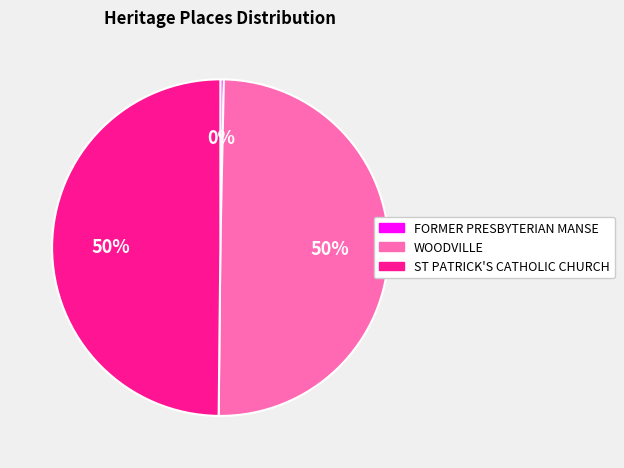

What is the smallest slice in the pie chart?

FORMER PRESBYTERIAN MANSE